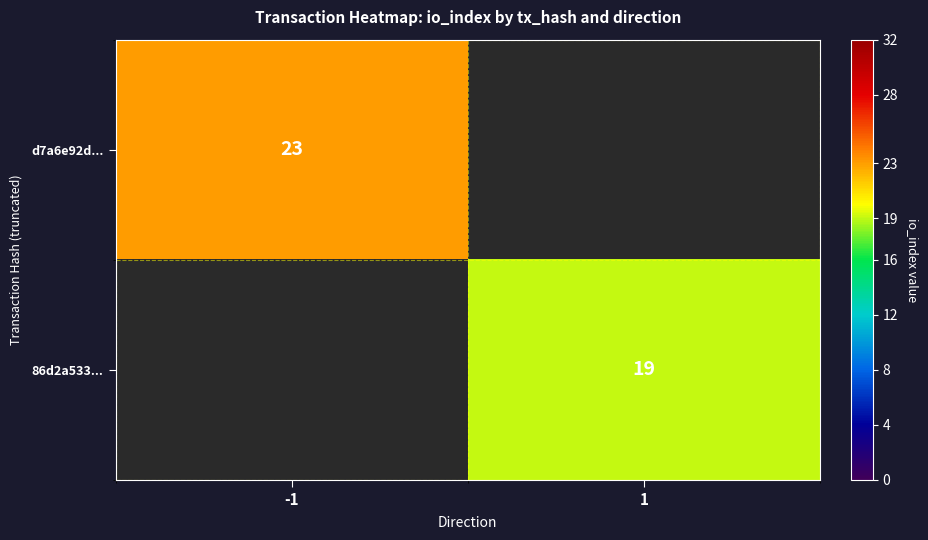

Between 1 and -1, which is larger?

-1